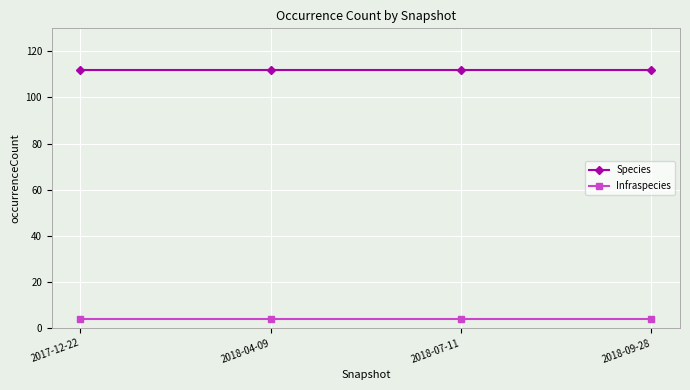

What is the sum of all Species values?

448